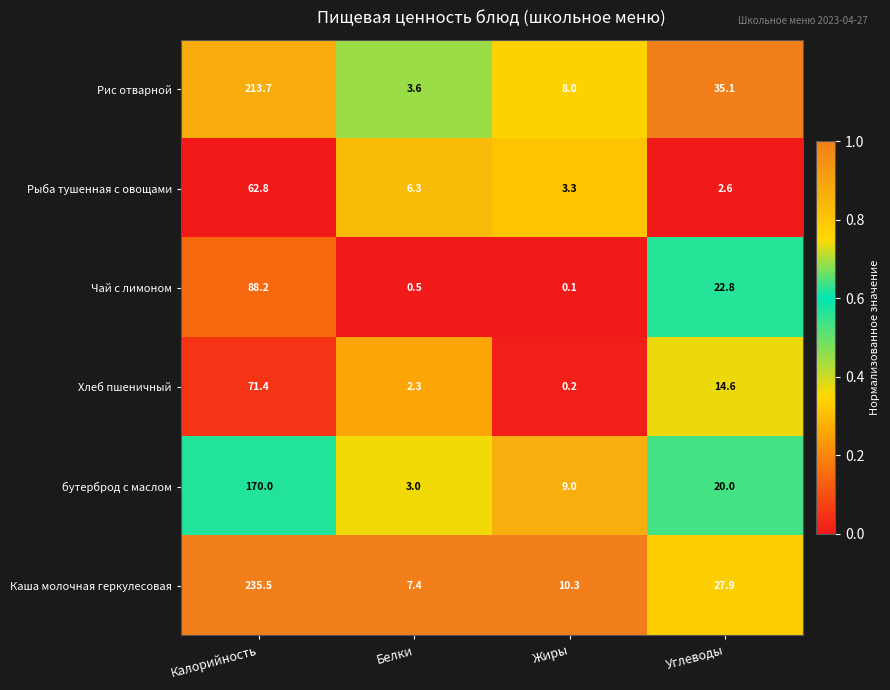

At which category does the chart reach its minimum across all series?

Жиры